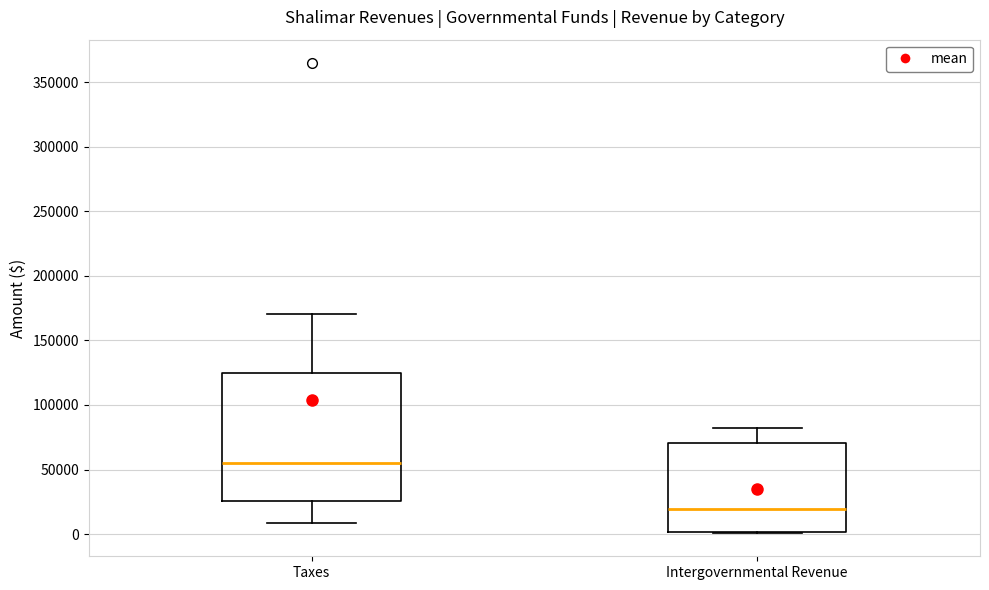

Reading left to right, transcribe this box plot: for each box, give where its median line is, the range the box spans, and where its two whiskers end, as read against the y-axis. The values are not printed on the chart, so give them approximately, as read against the axis.

Taxes: median 55000, box 25000 to 125000, whiskers 10000 to 170000
Intergovernmental Revenue: median 20000, box 0 to 70000, whiskers 0 to 80000